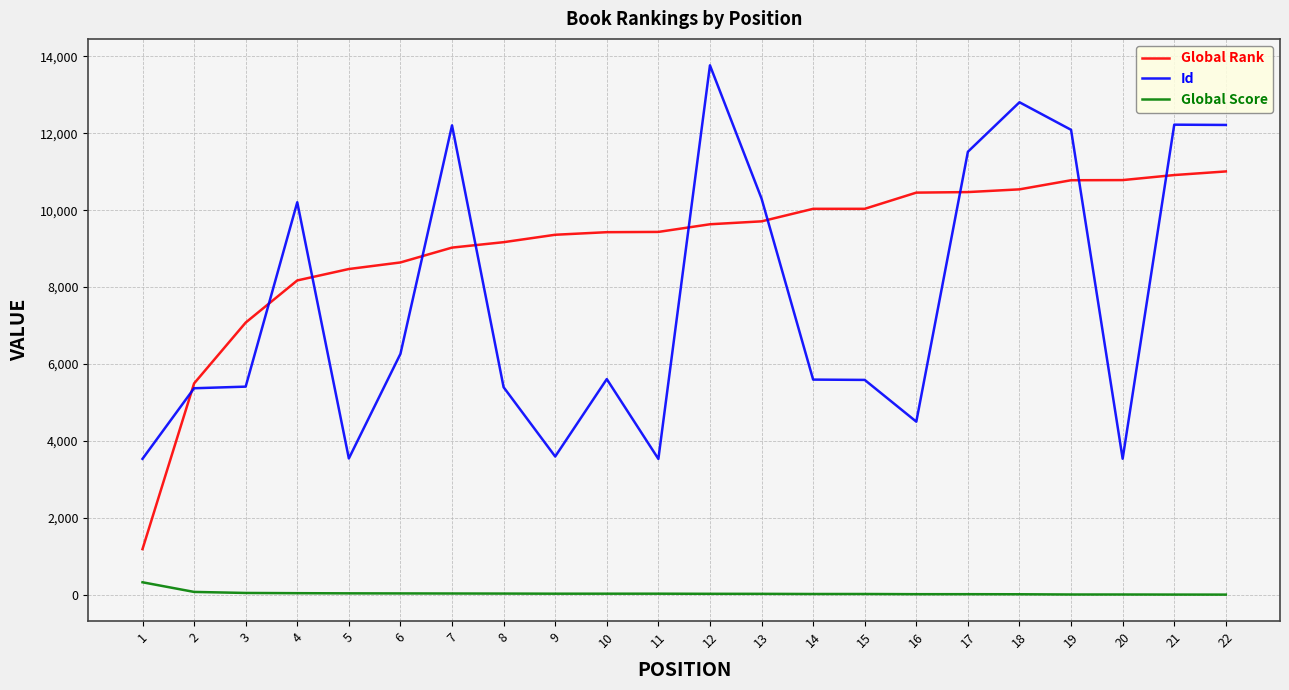

True or false: Global Score and Global Rank cross at least once.

False